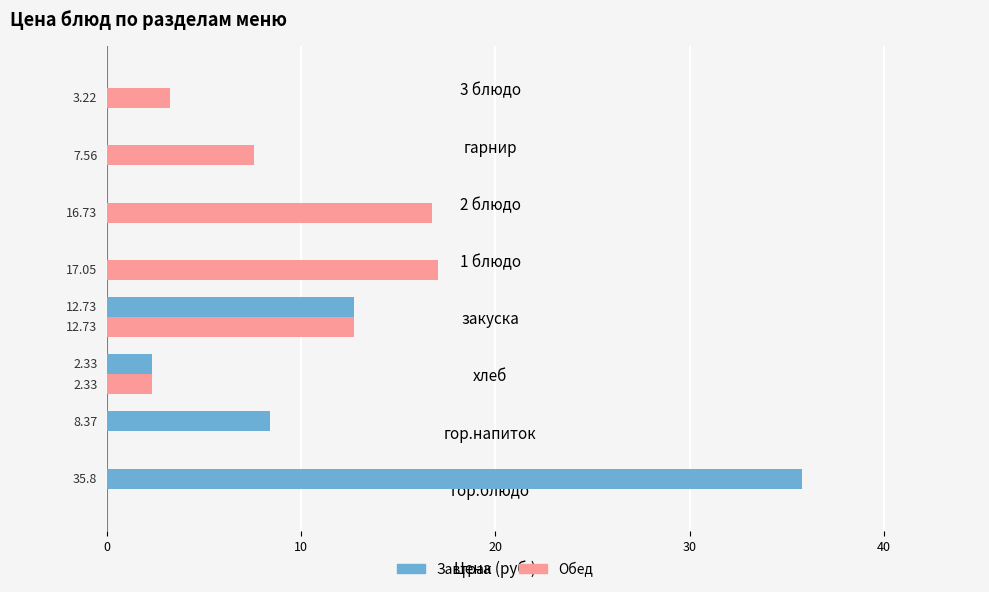

Which series changed the most between 2 блюдо and гарнир?

Обед